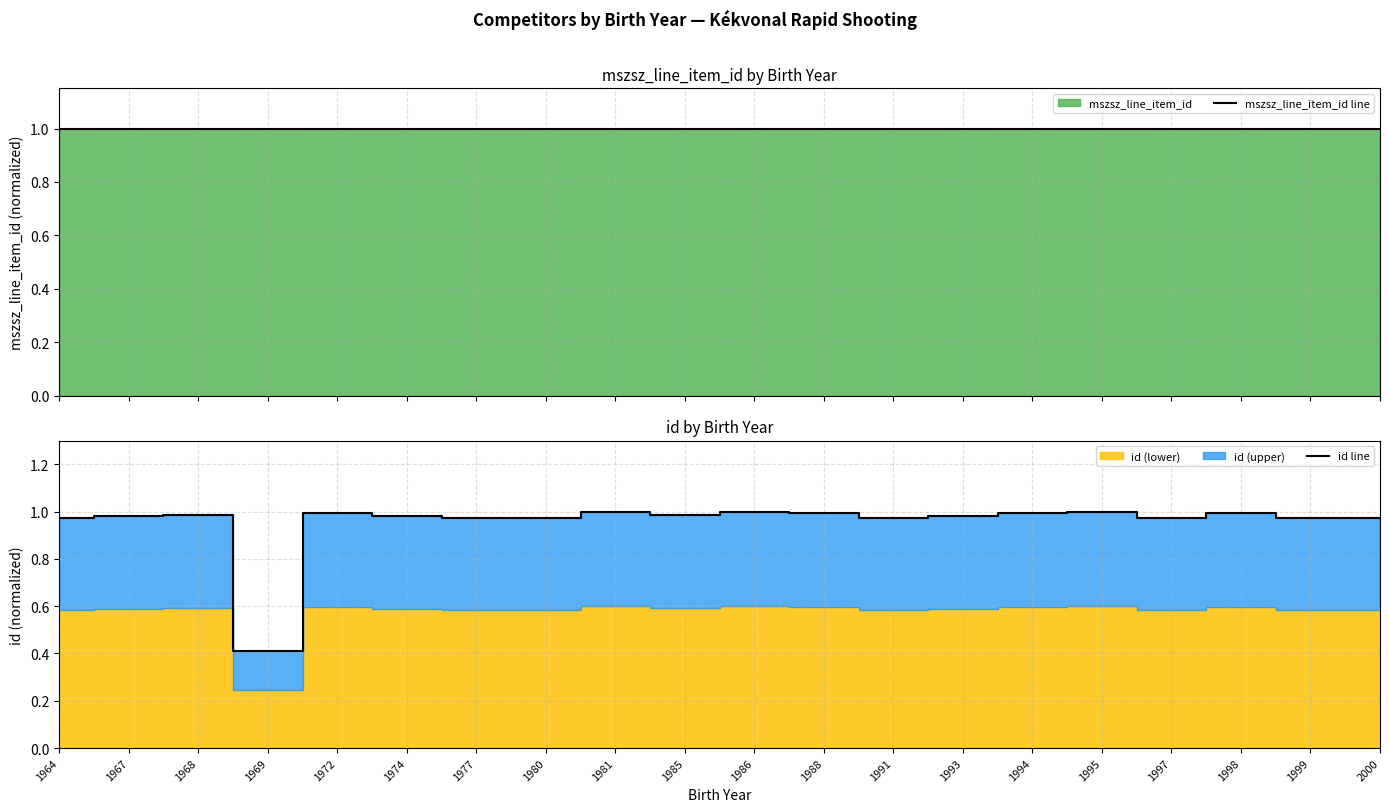

At which category does the chart reach its minimum across all series?

1969